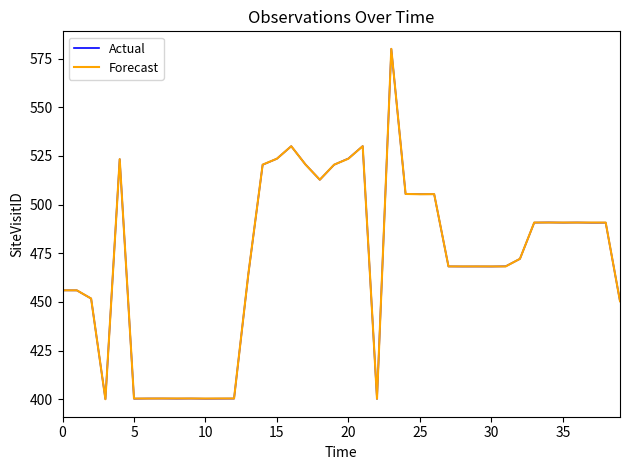

What is the average value of the Actual series?

471.0